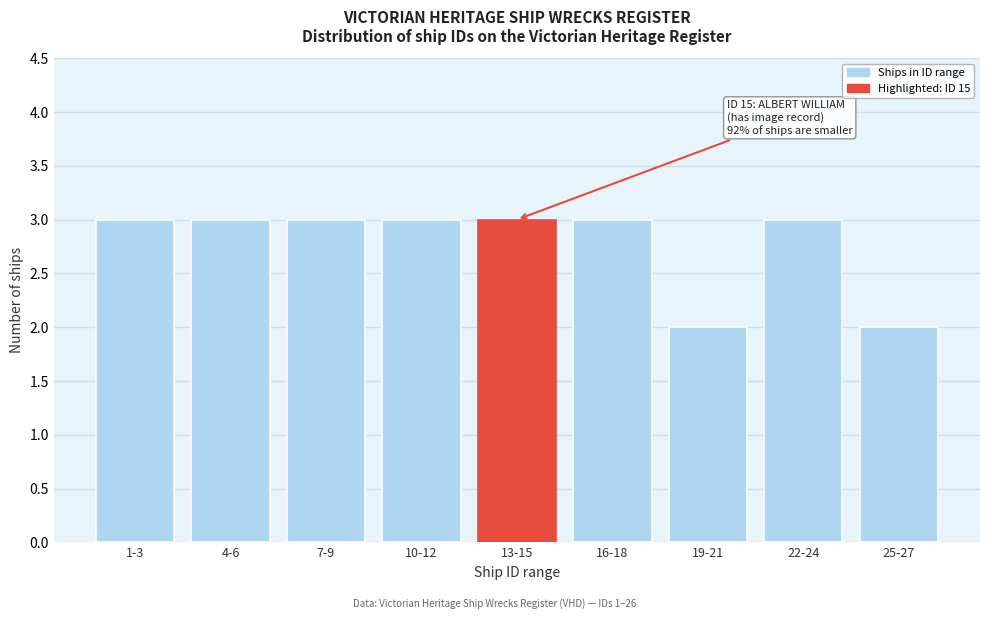

Reading right to left, list all the values displayed in this chart.

25-27=2	22-24=3	19-21=2	16-18=3	13-15=3	10-12=3	7-9=3	4-6=3	1-3=3